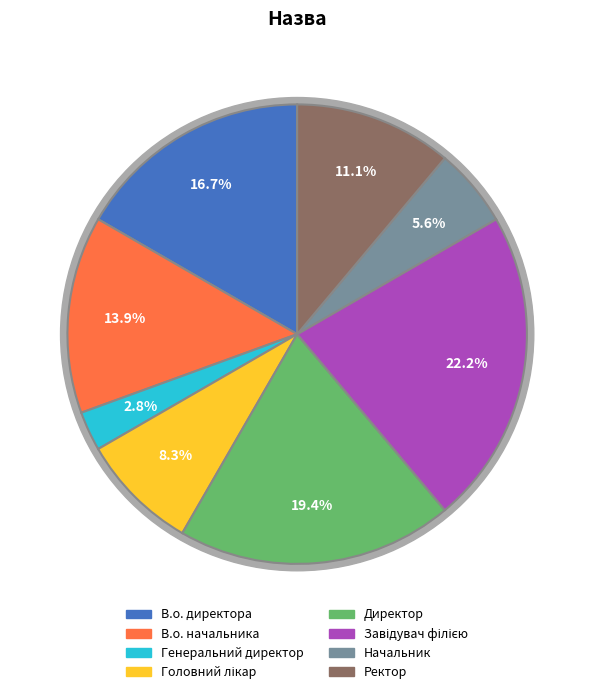

Is it true that Генеральний директор is 3% of the pie?

True